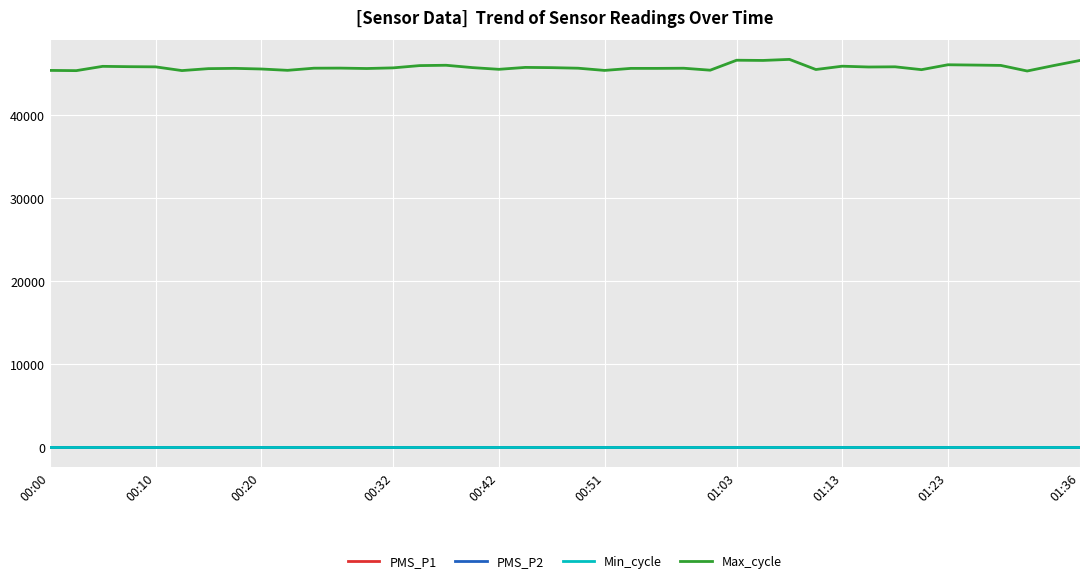

Which series has the largest total across all categories?

Max_cycle